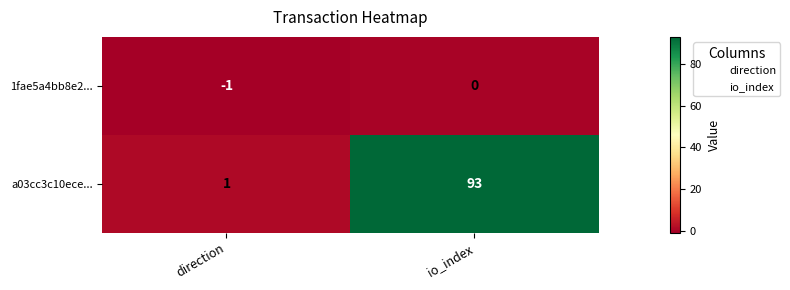

List the series in order of their peak value, lowest first.

1fae5a4bb8e2..., a03cc3c10ece...